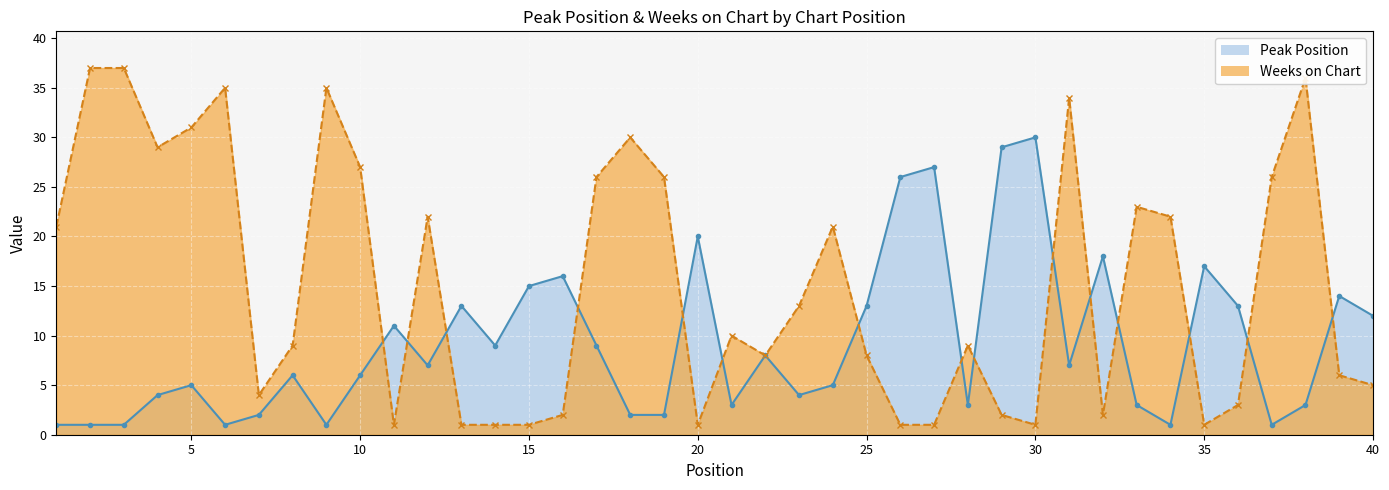

The Weeks on Chart series shows 4 at 7. True or false?

True